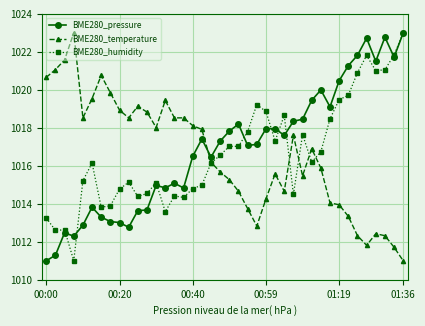

True or false: BME280_humidity has more than 2 points higher than both neighbors.

True